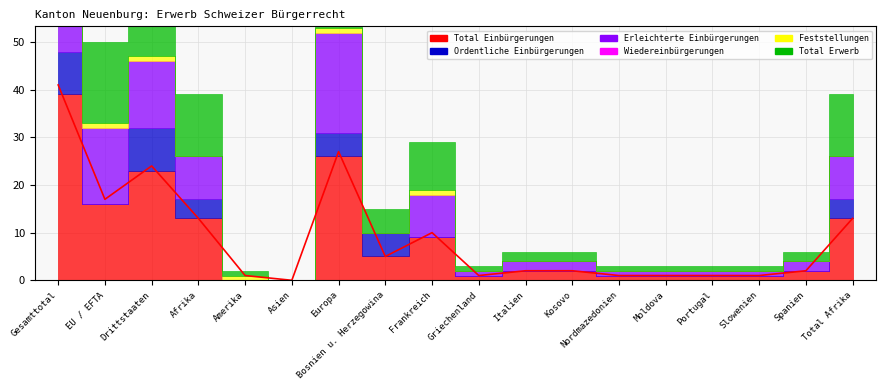

True or false: Total Einbürgerungen and Ordentliche Einbürgerungen cross at least once.

False